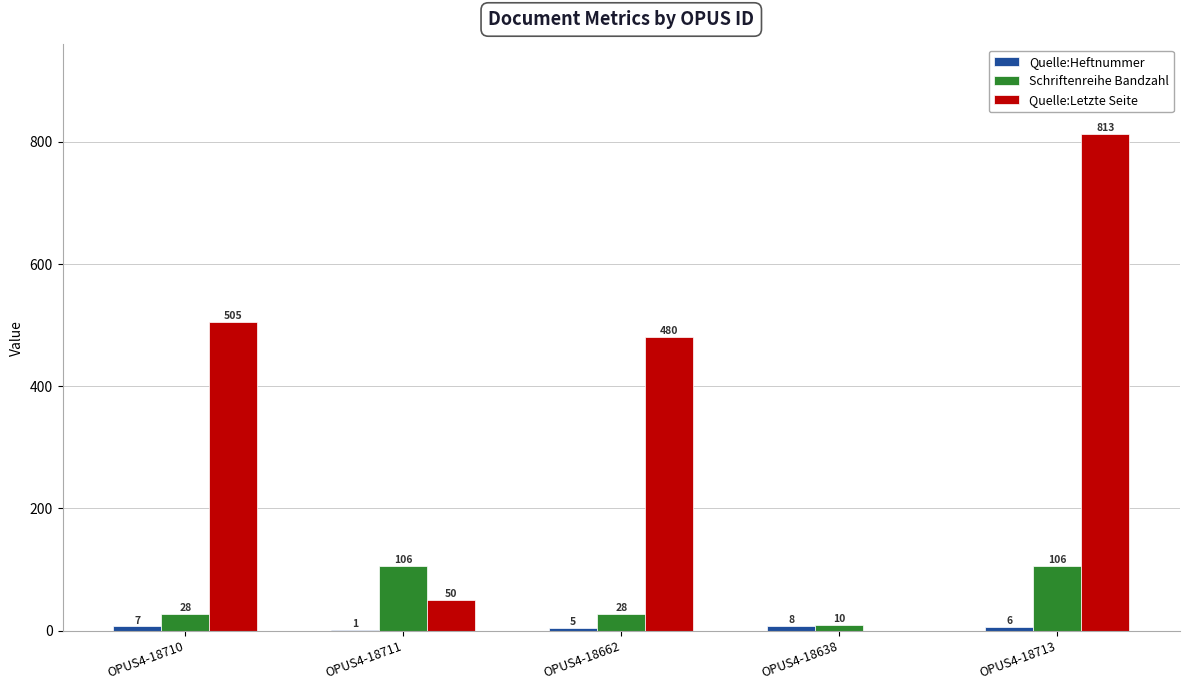

At which category is the sum across all series the highest?

OPUS4-18713